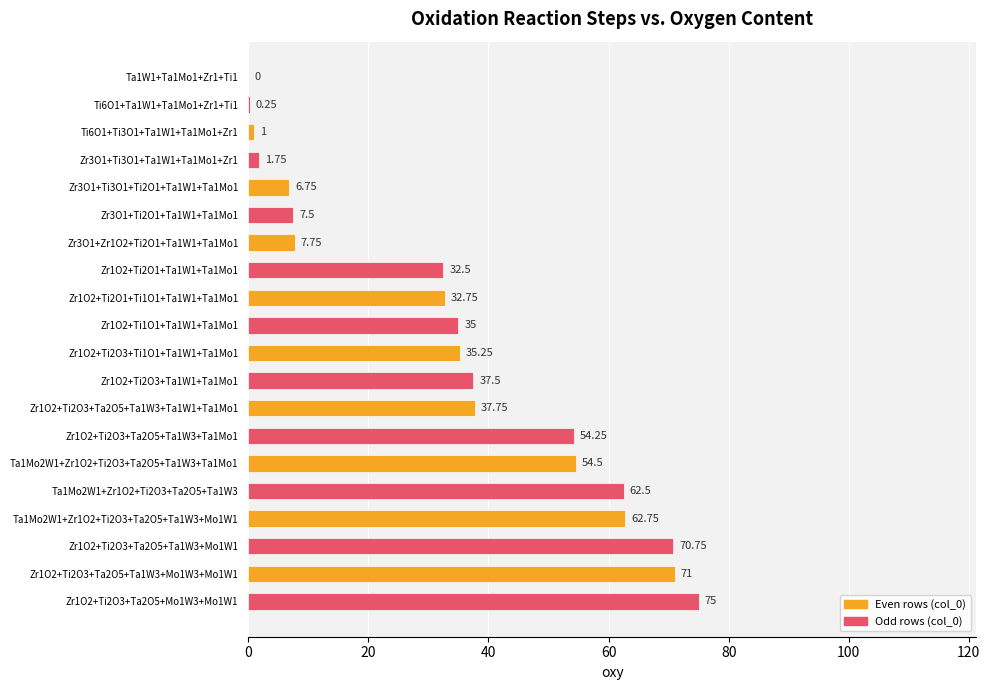

What is the change in value from Zr3O1+Ti2O1+Ta1W1+Ta1Mo1 to Zr1O2+Ti2O3+Ta1W1+Ta1Mo1?

+30.0